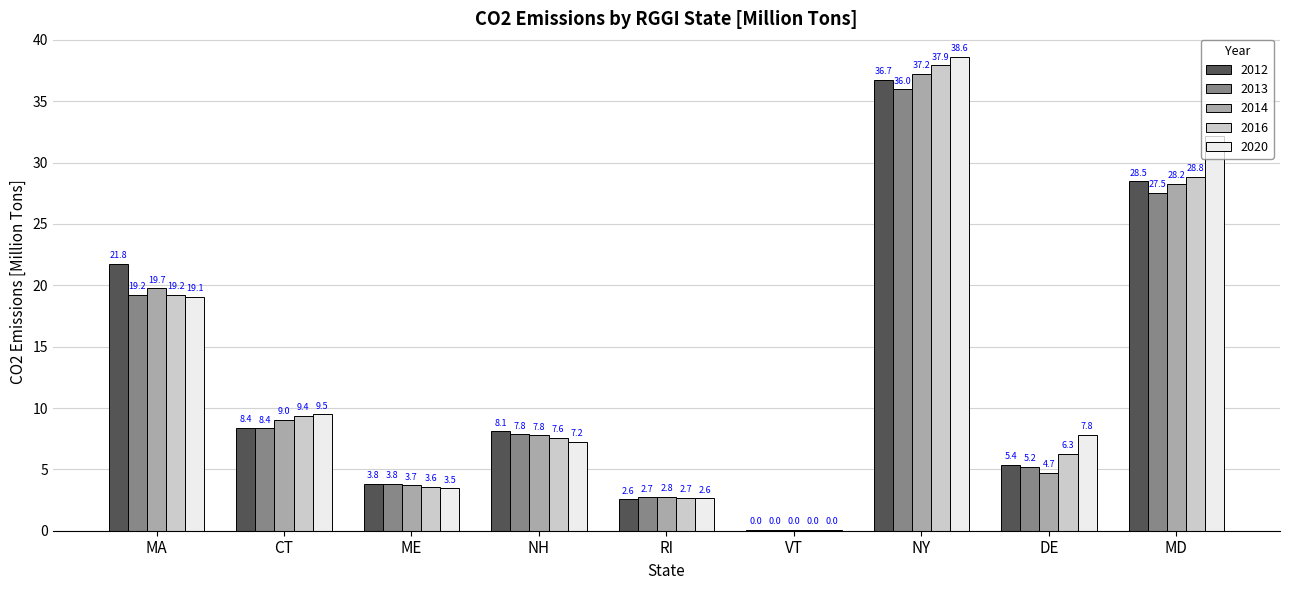

Which series has the widest spread of values?

2020